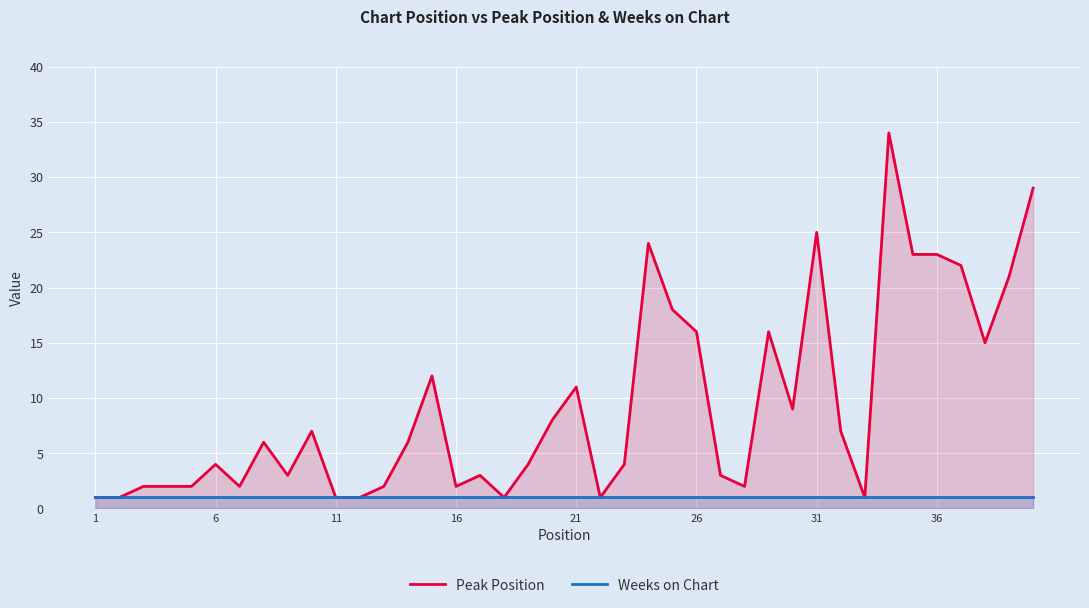

Which category has the lowest value in the Peak Position series?

1